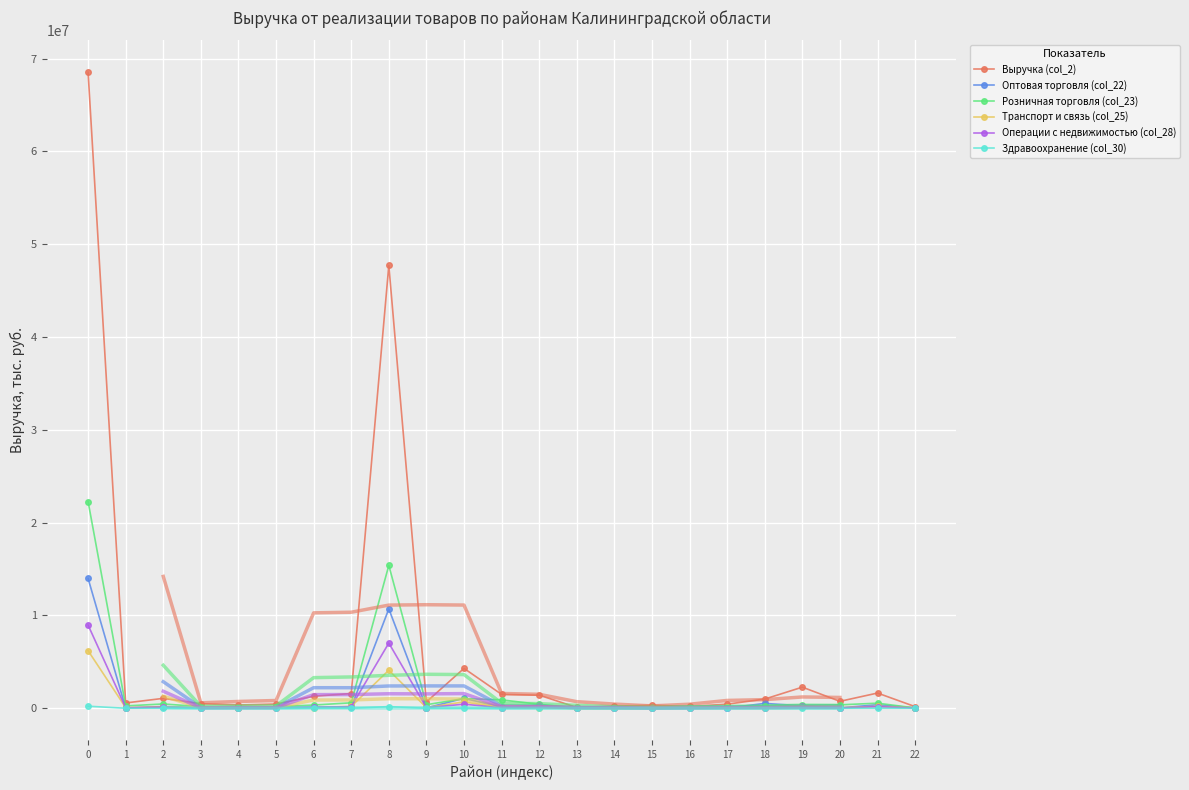

True or false: Розничная торговля (col_23) has more than 1 interior local peaks.

True